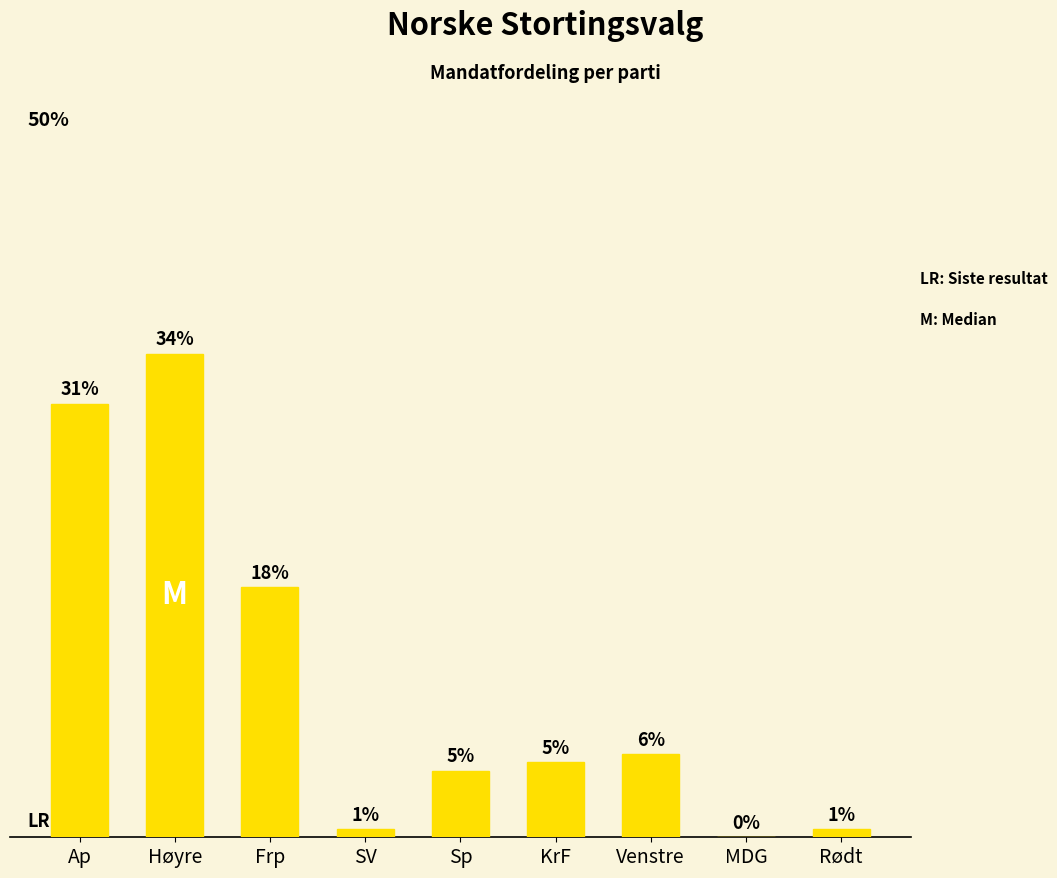

What is the change in value from KrF to MDG?

-9